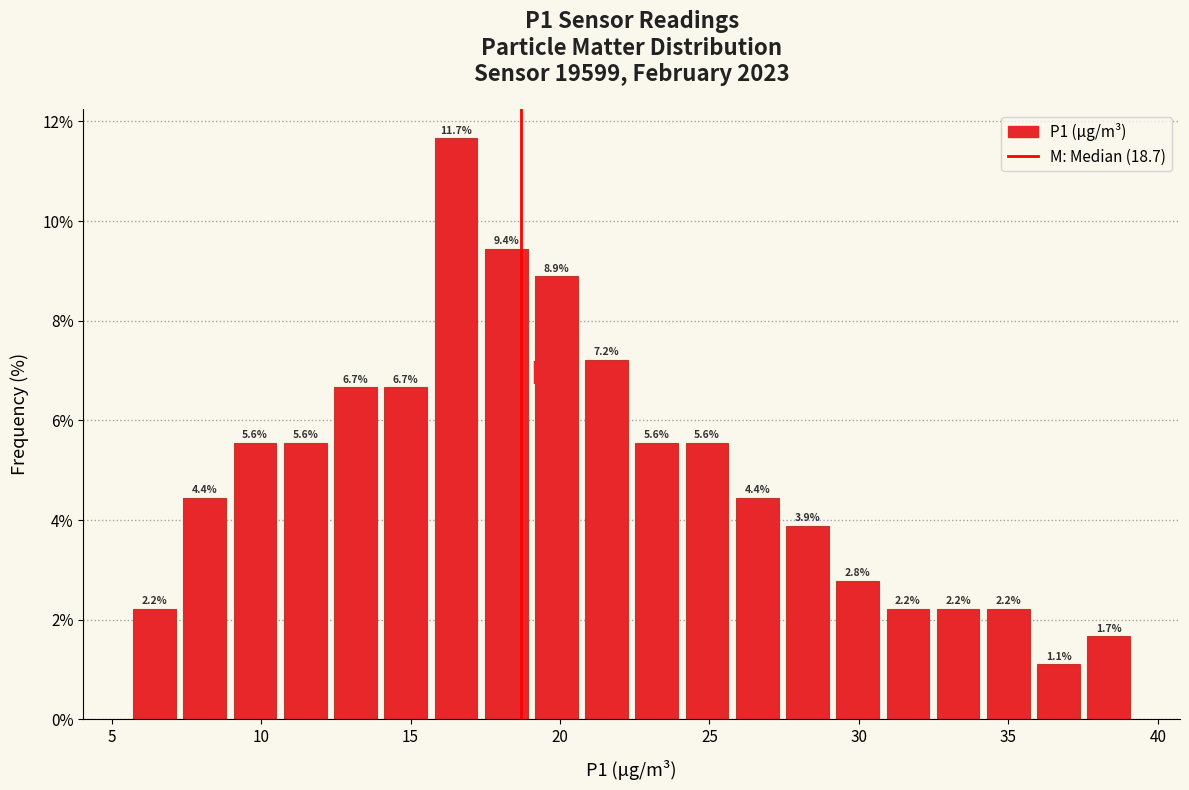

Around what value on the x-axis is the tallest bar? Give the approximate position of its centre, as read against the axis.

16.5